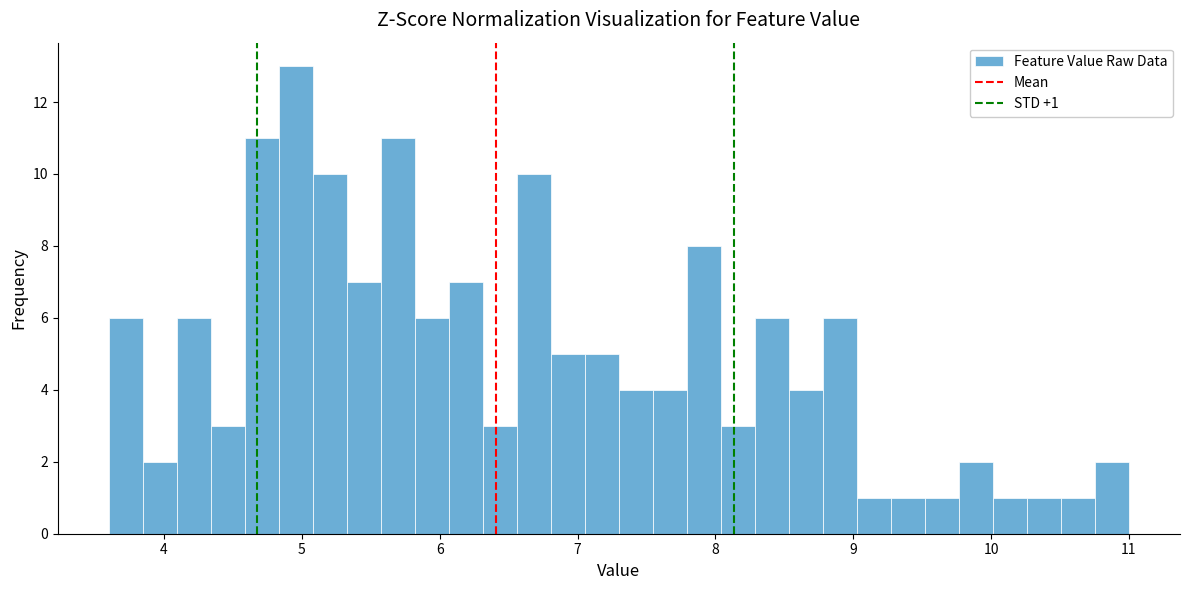

Around what value on the x-axis is the tallest bar? Give the approximate position of its centre, as read against the axis.

5.0